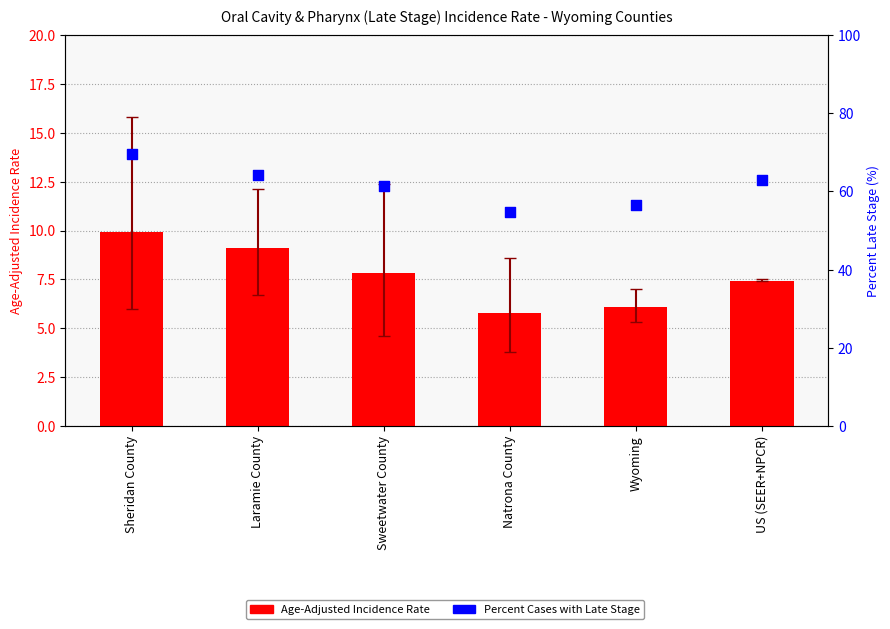

Is the value of Percent Late Stage at Sweetwater County greater than the value of Age-Adjusted Incidence Rate at US (SEER+NPCR)?

Yes